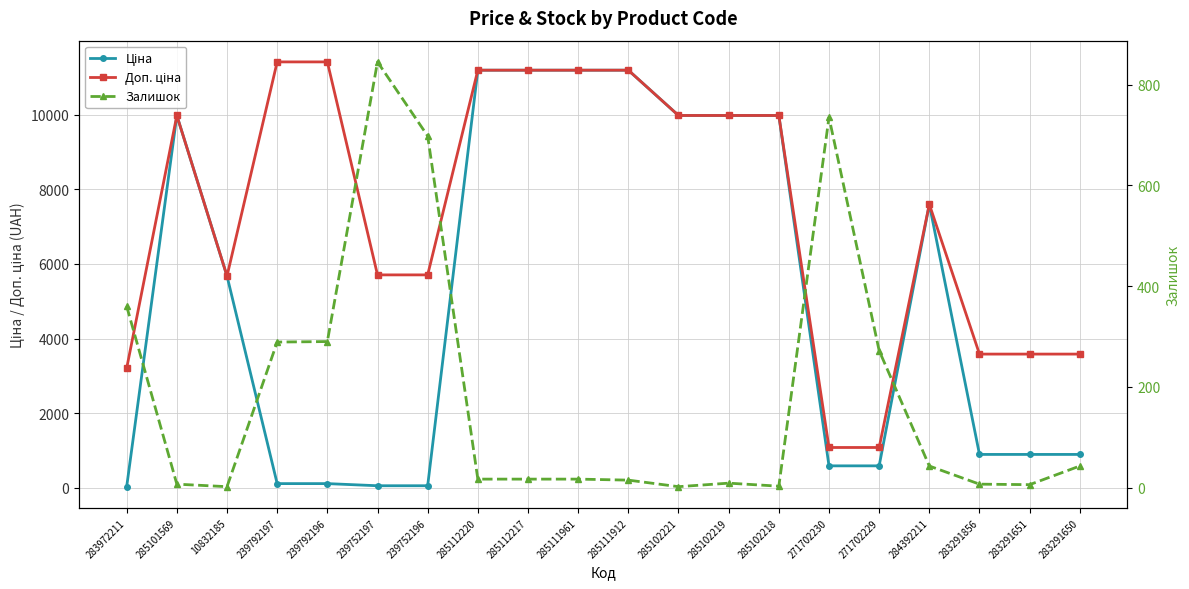

List the labels in order of Доп. ціна value, largest first.

239792197, 239792196, 285112220, 285112217, 285111961, 285111912, 285101569, 285102221, 285102219, 285102218, 284392211, 239752197, 239752196, 10832185, 283291856, 283291651, 283291650, 283972211, 271702230, 271702229